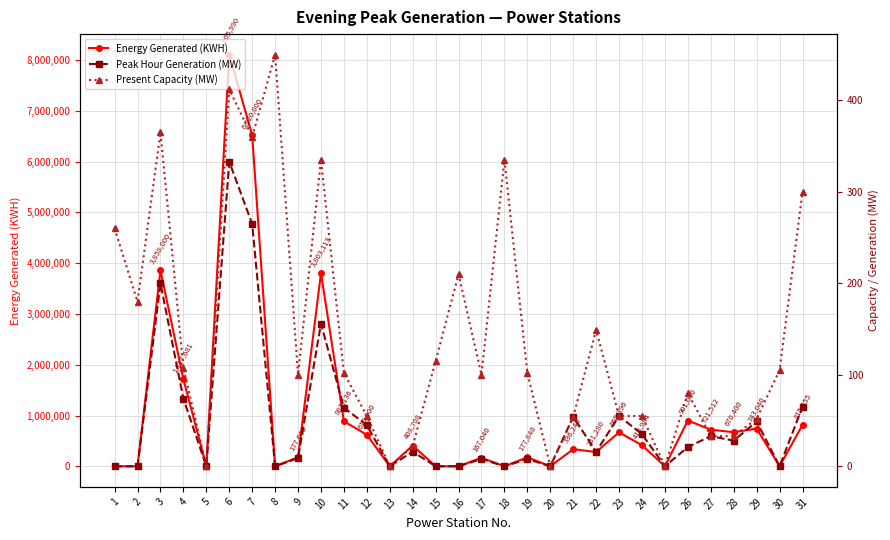

In Present Capacity (MW), how many points are higher than both neighbors (excluding endpoints)?

8